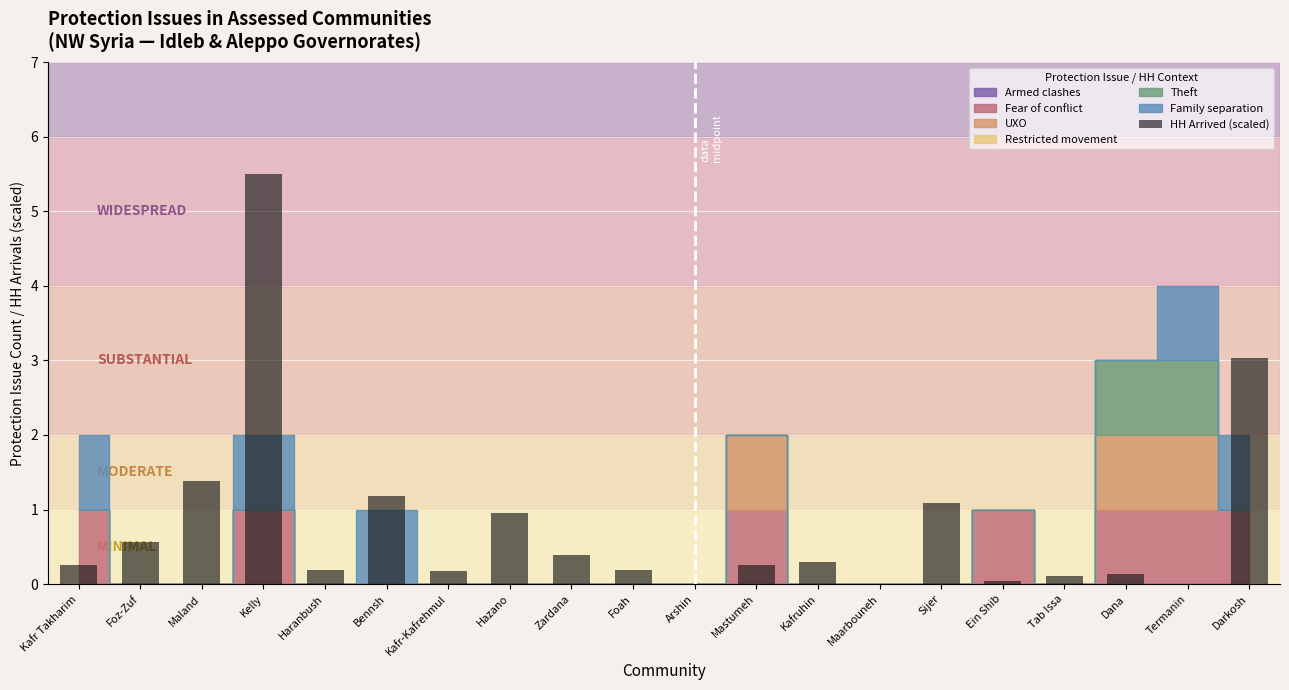

Between Haranbush and Maland, which is larger?

Maland